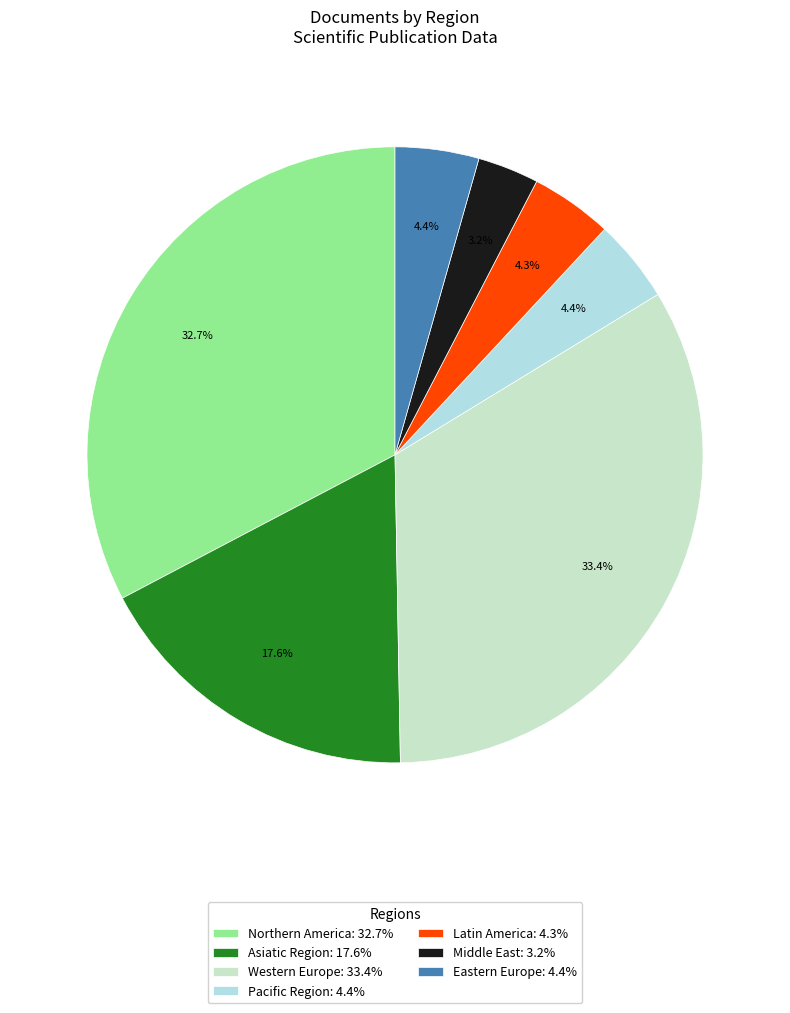

To the nearest percent, what portion does Middle East represent?

3%